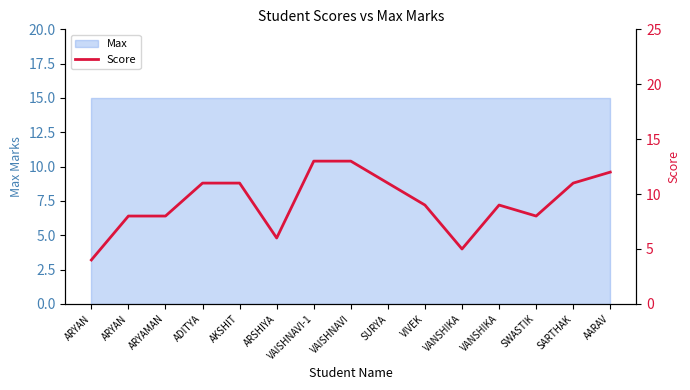

At which label is the value closest to 8?

ARYAN